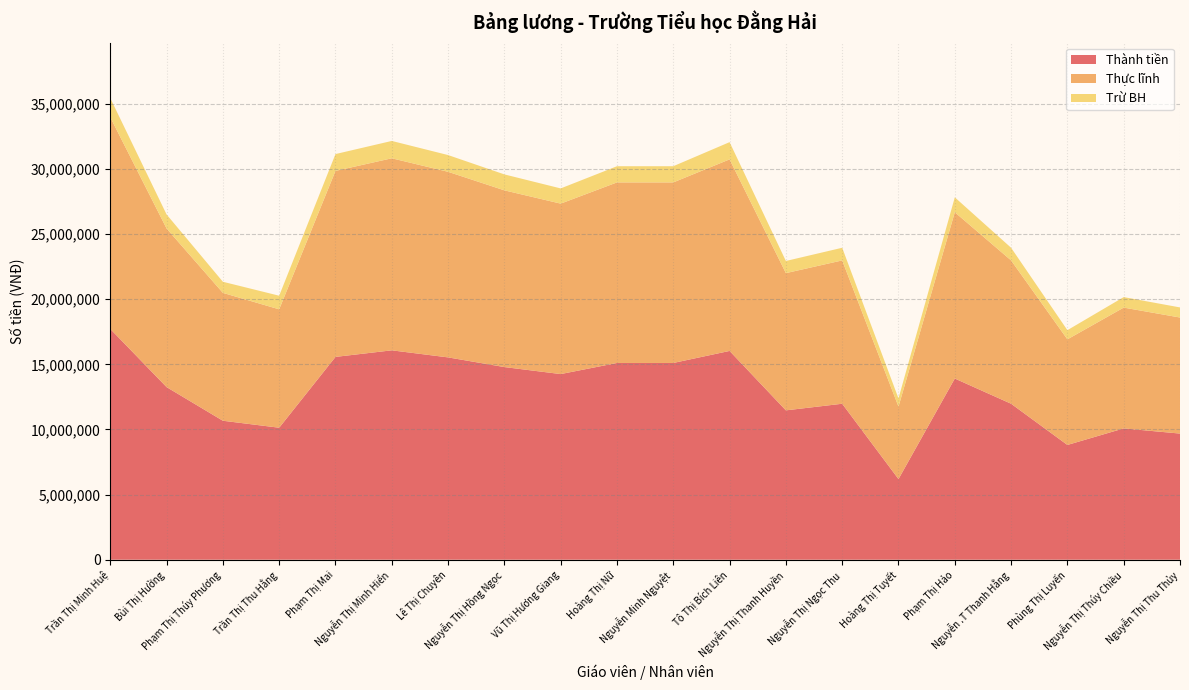

Reading left to right, list all the values displayed in this chart.

Thành tiền: Trần Thị Minh Huệ=17718800	Bùi Thị Hường=13253800	Phạm Thị Thúy Phương=10669700	Trần Thị Thu Hằng=10134000	Phạm Thị Mai=15571100	Nguyễn Thị Minh Hiển=16075400	Lê Thị Chuyên=15533100	Nguyễn Thị Hồng Ngọc=14790600	Vũ Thị Hương Giang=14252800	Hoàng Thị Nữ=15104900	Nguyễn Minh Nguyệt=15104900	Tô Thị Bích Liên=16029400	Nguyễn Thị Thanh Huyền=11466900	Nguyễn Thị Ngọc Thu=11975000	Hoàng Thị Tuyết=6192000	Phạm Thị Hảo=13910400	Nguyễn .T Thanh Hằng=11975000	Phùng Thị Luyến=8811200	Nguyễn Thị Thúy Chiều=10081300	Nguyễn Thị Thu Thủy=9684400
Thực lĩnh: Trần Thị Minh Huệ=16250600	Bùi Thị Hường=12174400	Phạm Thị Thúy Phương=9818000	Trần Thị Thu Hằng=9088800	Phạm Thị Mai=14278800	Nguyễn Thị Minh Hiển=14743400	Lê Thị Chuyên=14248100	Nguyễn Thị Hồng Ngọc=13567000	Vũ Thị Hương Giang=13085700	Hoàng Thị Nữ=13861500	Nguyễn Minh Nguyệt=13861500	Tô Thị Bích Liên=14705500	Nguyễn Thị Thanh Huyền=10534800	Nguyễn Thị Ngọc Thu=11003400	Hoàng Thị Tuyết=5560700	Phạm Thị Hảo=12767300	Nguyễn .T Thanh Hằng=11003400	Phùng Thị Luyến=8106300	Nguyễn Thị Thúy Chiều=9274800	Nguyễn Thị Thu Thủy=8909700
Trừ BH: Trần Thị Minh Huệ=1468200	Bùi Thị Hường=1079400	Phạm Thị Thúy Phương=851700	Trần Thị Thu Hằng=1045200	Phạm Thị Mai=1292300	Nguyễn Thị Minh Hiển=1332000	Lê Thị Chuyên=1285000	Nguyễn Thị Hồng Ngọc=1223600	Vũ Thị Hương Giang=1167100	Hoàng Thị Nữ=1243400	Nguyễn Minh Nguyệt=1243400	Tô Thị Bích Liên=1323900	Nguyễn Thị Thanh Huyền=932100	Nguyễn Thị Ngọc Thu=971600	Hoàng Thị Tuyết=631300	Phạm Thị Hảo=1143100	Nguyễn .T Thanh Hằng=971600	Phùng Thị Luyến=704900	Nguyễn Thị Thúy Chiều=806500	Nguyễn Thị Thu Thủy=774700